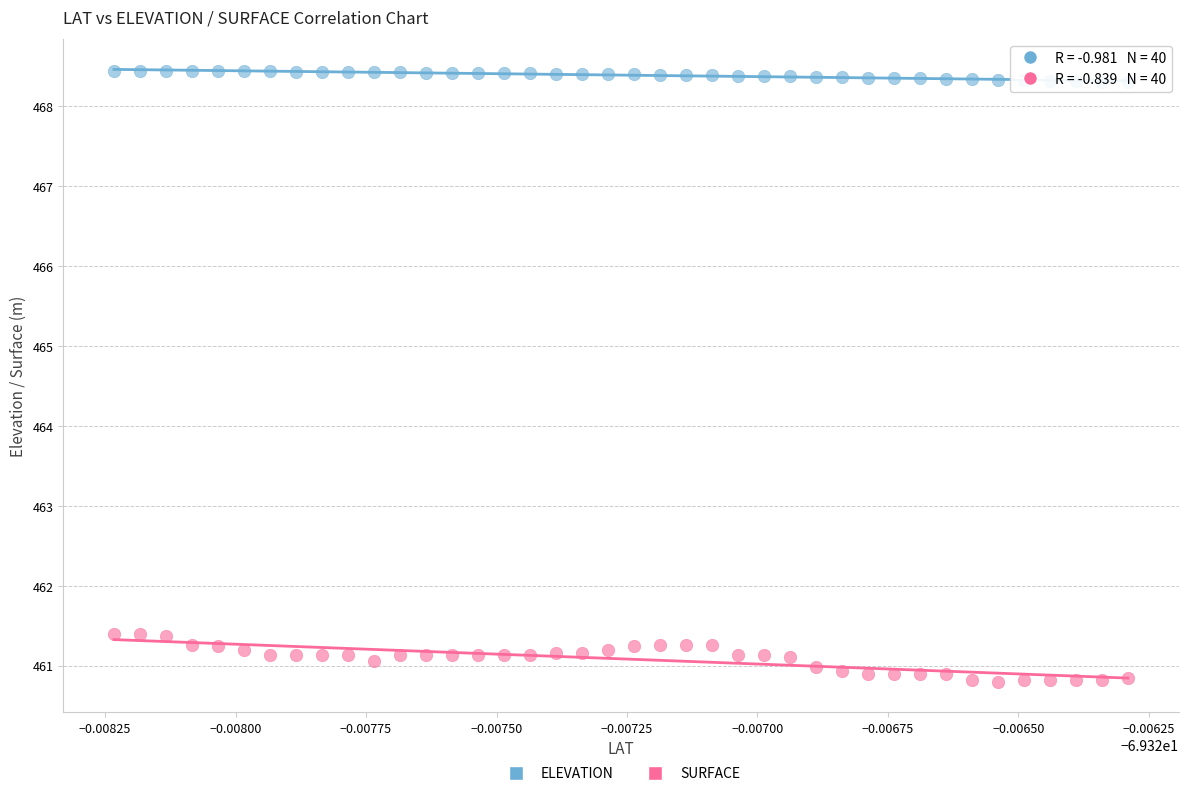

Which series contains the lowest Y value?

SURFACE